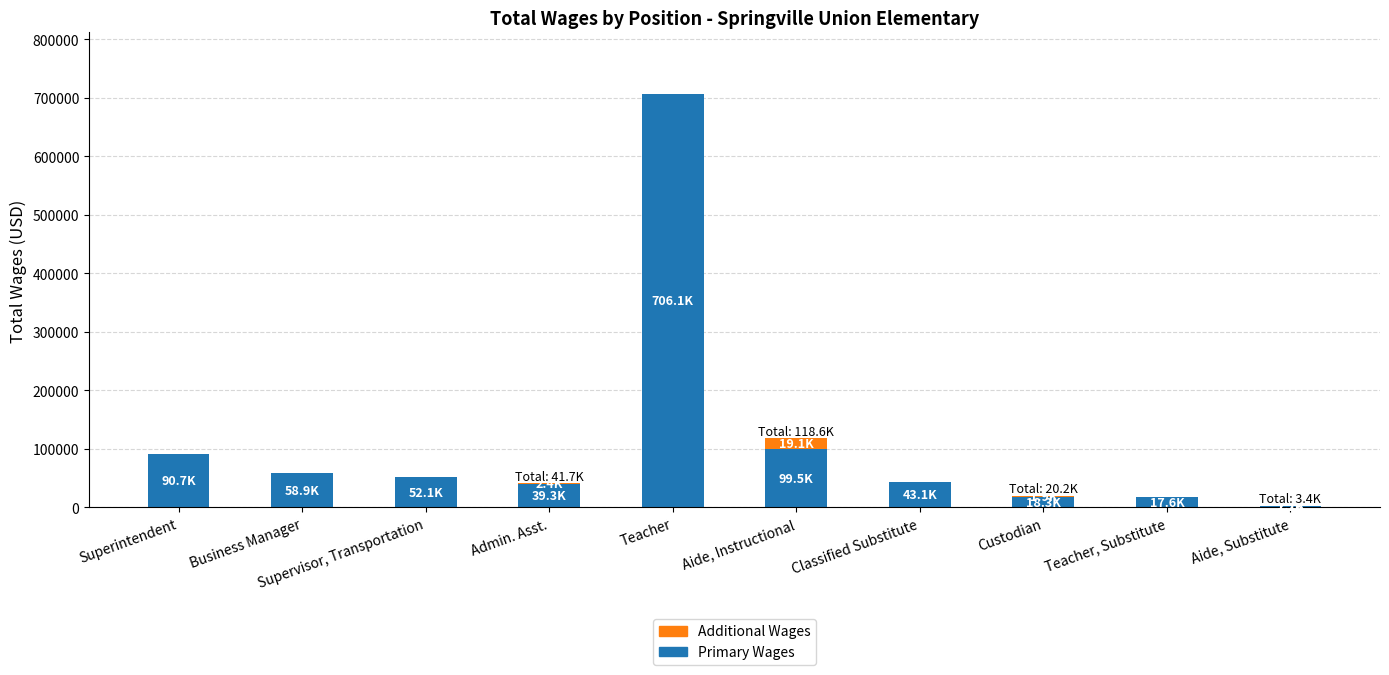

What is the sum of the Primary Wages values at Aide, Instructional and Supervisor, Transportation?

151610